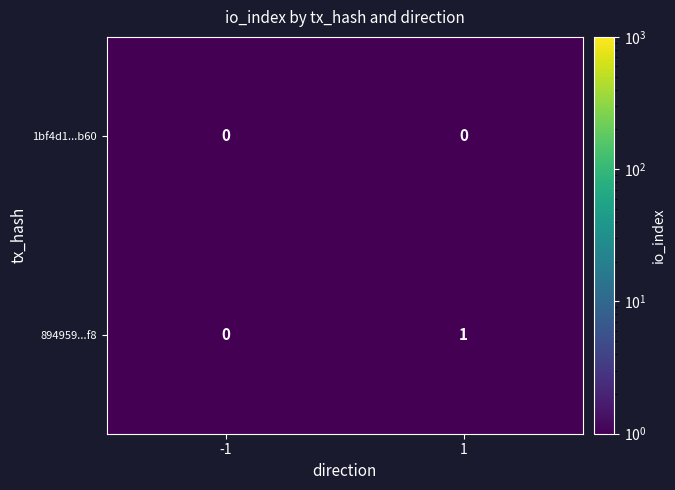

The 1bf4d1...b60 series shows 0 at 1. True or false?

True